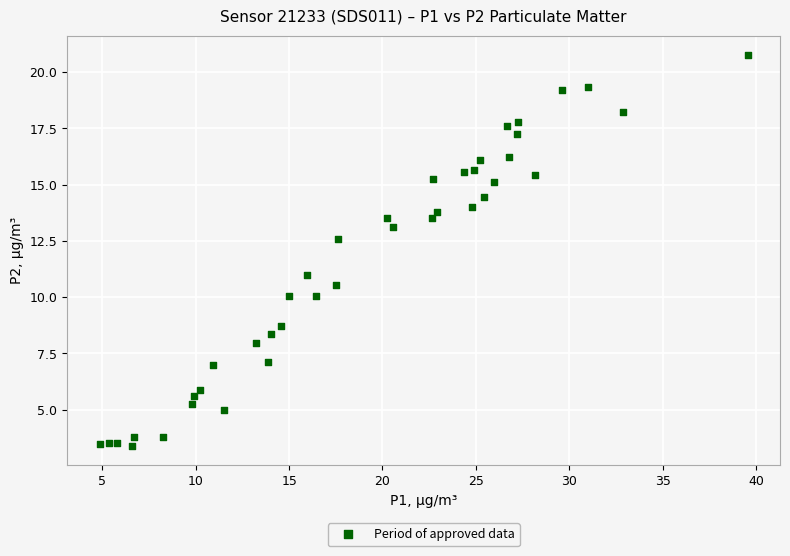

What is the range of X values (max minus min)?

34.7